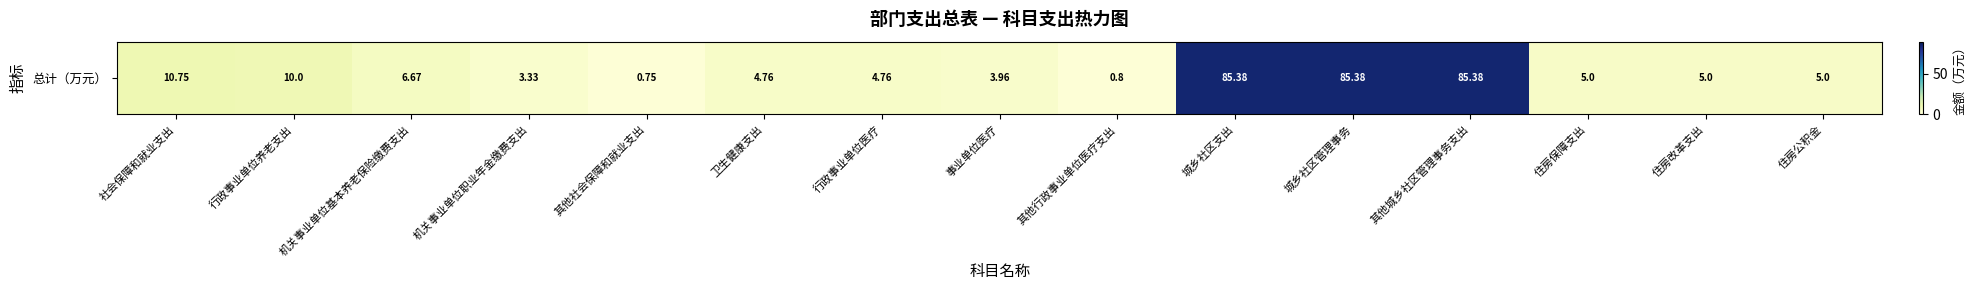

The value at 住房公积金 is 8.9. True or false?

False